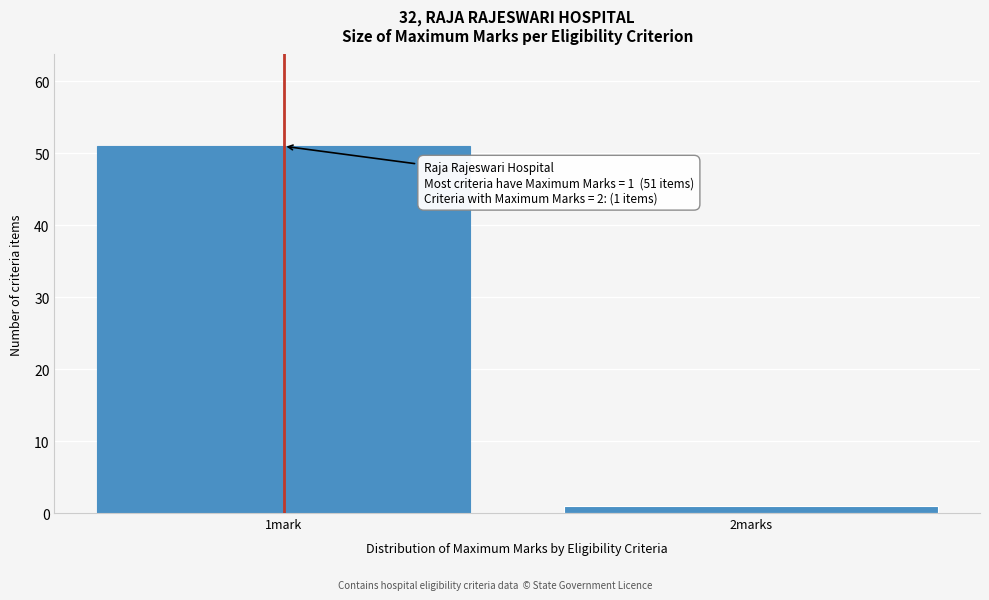

Reading right to left, extract all data points from this chart.

1	51